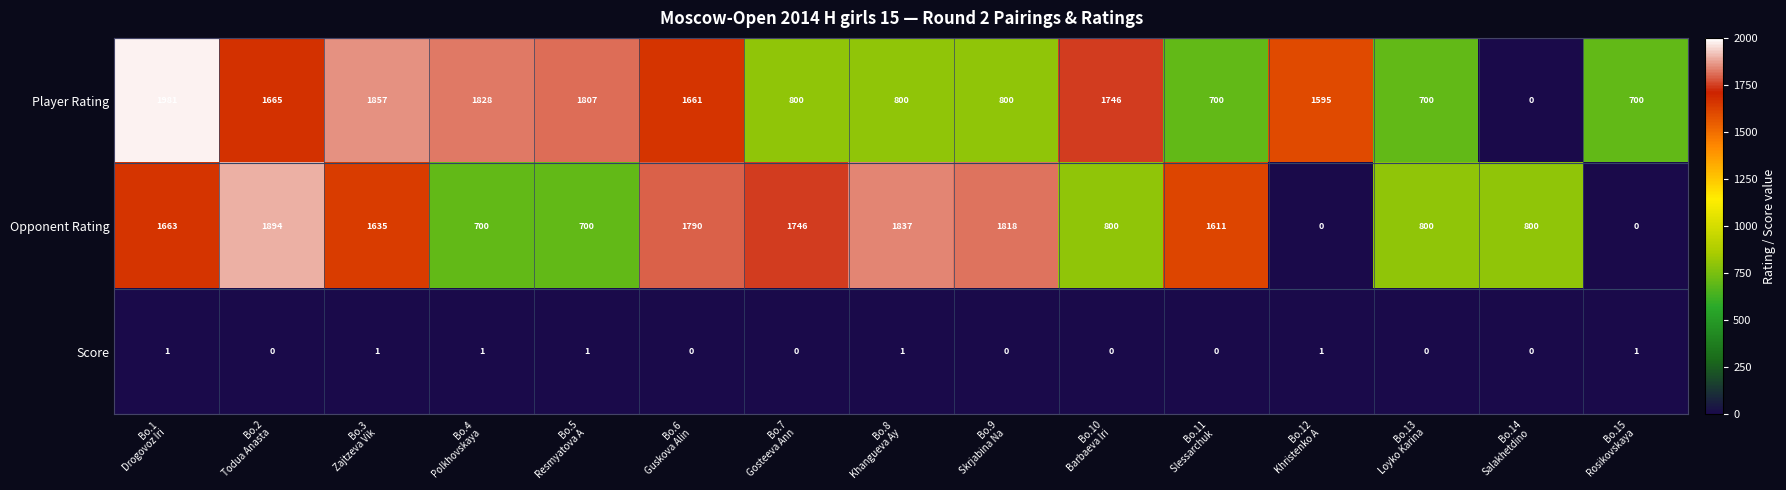

Which series has the largest range (max minus min)?

Player Rating